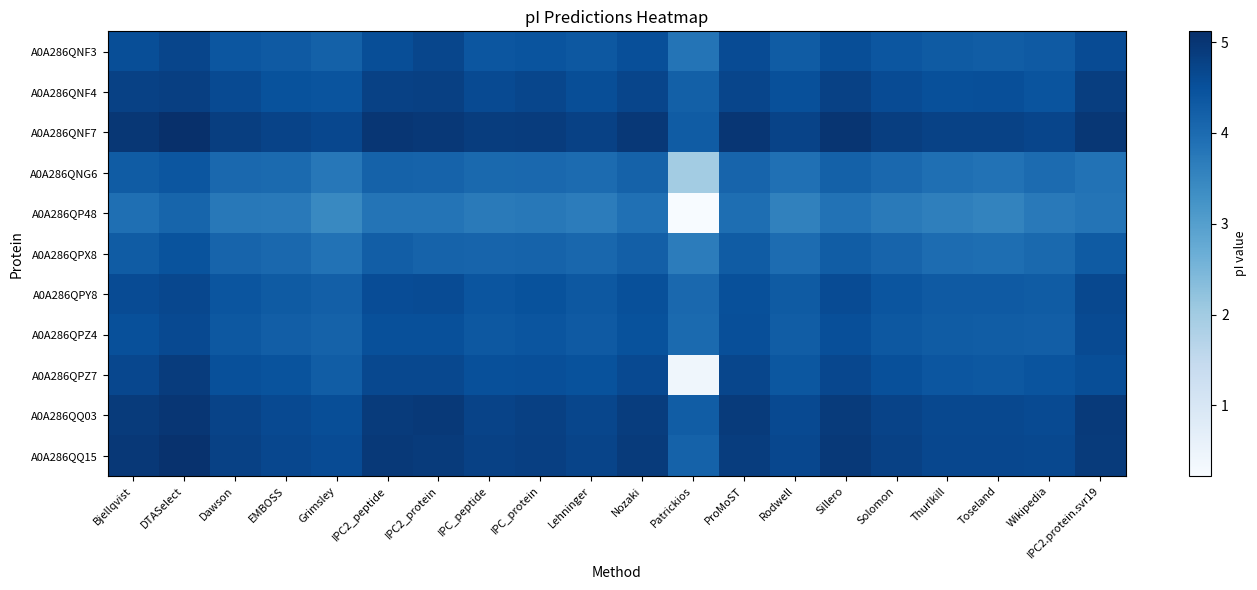

Reading right to left, extract all data points from this chart.

A0A286QNF3: IPC2.protein.svr19=4.6	Wikipedia=4.3	Toseland=4.3	Thurlkill=4.3	Solomon=4.4	Sillero=4.6	Rodwell=4.3	ProMoST=4.6	Patrickios=3.8	Nozaki=4.5	Lehninger=4.4	IPC_protein=4.4	IPC_peptide=4.4	IPC2_protein=4.7	IPC2_peptide=4.5	Grimsley=4.2	EMBOSS=4.3	Dawson=4.4	DTASelect=4.7	Bjellqvist=4.6
A0A286QNF4: IPC2.protein.svr19=4.8	Wikipedia=4.4	Toseland=4.5	Thurlkill=4.5	Solomon=4.6	Sillero=4.8	Rodwell=4.5	ProMoST=4.7	Patrickios=4.2	Nozaki=4.7	Lehninger=4.6	IPC_protein=4.7	IPC_peptide=4.6	IPC2_protein=4.8	IPC2_peptide=4.8	Grimsley=4.4	EMBOSS=4.5	Dawson=4.6	DTASelect=4.8	Bjellqvist=4.8
A0A286QNF7: IPC2.protein.svr19=5.0	Wikipedia=4.7	Toseland=4.8	Thurlkill=4.8	Solomon=4.8	Sillero=5.0	Rodwell=4.7	ProMoST=5.0	Patrickios=4.3	Nozaki=5.0	Lehninger=4.8	IPC_protein=4.9	IPC_peptide=4.9	IPC2_protein=5.0	IPC2_peptide=5.0	Grimsley=4.7	EMBOSS=4.7	Dawson=4.8	DTASelect=5.1	Bjellqvist=5.0
A0A286QNG6: IPC2.protein.svr19=3.9	Wikipedia=4.0	Toseland=3.9	Thurlkill=3.9	Solomon=4.0	Sillero=4.2	Rodwell=3.9	ProMoST=4.1	Patrickios=2.0	Nozaki=4.2	Lehninger=4.0	IPC_protein=4.1	IPC_peptide=4.0	IPC2_protein=4.2	IPC2_peptide=4.2	Grimsley=3.8	EMBOSS=4.0	Dawson=4.1	DTASelect=4.4	Bjellqvist=4.3
A0A286QP48: IPC2.protein.svr19=3.8	Wikipedia=3.7	Toseland=3.5	Thurlkill=3.6	Solomon=3.7	Sillero=3.9	Rodwell=3.6	ProMoST=3.9	Patrickios=0.2	Nozaki=3.9	Lehninger=3.7	IPC_protein=3.7	IPC_peptide=3.7	IPC2_protein=3.8	IPC2_peptide=3.8	Grimsley=3.5	EMBOSS=3.7	Dawson=3.8	DTASelect=4.1	Bjellqvist=3.9
A0A286QPX8: IPC2.protein.svr19=4.3	Wikipedia=4.0	Toseland=3.9	Thurlkill=4.0	Solomon=4.1	Sillero=4.3	Rodwell=4.0	ProMoST=4.3	Patrickios=3.7	Nozaki=4.2	Lehninger=4.1	IPC_protein=4.2	IPC_peptide=4.1	IPC2_protein=4.2	IPC2_peptide=4.3	Grimsley=3.9	EMBOSS=4.0	Dawson=4.1	DTASelect=4.5	Bjellqvist=4.3
A0A286QPY8: IPC2.protein.svr19=4.6	Wikipedia=4.3	Toseland=4.3	Thurlkill=4.3	Solomon=4.4	Sillero=4.6	Rodwell=4.3	ProMoST=4.5	Patrickios=4.0	Nozaki=4.5	Lehninger=4.4	IPC_protein=4.5	IPC_peptide=4.4	IPC2_protein=4.6	IPC2_peptide=4.6	Grimsley=4.2	EMBOSS=4.3	Dawson=4.4	DTASelect=4.7	Bjellqvist=4.6
A0A286QPZ4: IPC2.protein.svr19=4.6	Wikipedia=4.2	Toseland=4.3	Thurlkill=4.3	Solomon=4.4	Sillero=4.5	Rodwell=4.3	ProMoST=4.5	Patrickios=4.0	Nozaki=4.5	Lehninger=4.3	IPC_protein=4.4	IPC_peptide=4.4	IPC2_protein=4.5	IPC2_peptide=4.5	Grimsley=4.2	EMBOSS=4.3	Dawson=4.4	DTASelect=4.6	Bjellqvist=4.5
A0A286QPZ7: IPC2.protein.svr19=4.6	Wikipedia=4.4	Toseland=4.4	Thurlkill=4.4	Solomon=4.5	Sillero=4.7	Rodwell=4.4	ProMoST=4.7	Patrickios=0.4	Nozaki=4.6	Lehninger=4.5	IPC_protein=4.5	IPC_peptide=4.5	IPC2_protein=4.6	IPC2_peptide=4.6	Grimsley=4.3	EMBOSS=4.5	Dawson=4.5	DTASelect=4.9	Bjellqvist=4.7
A0A286QQ03: IPC2.protein.svr19=4.9	Wikipedia=4.6	Toseland=4.6	Thurlkill=4.6	Solomon=4.7	Sillero=4.9	Rodwell=4.6	ProMoST=4.9	Patrickios=4.3	Nozaki=4.9	Lehninger=4.7	IPC_protein=4.8	IPC_peptide=4.7	IPC2_protein=4.9	IPC2_peptide=4.9	Grimsley=4.6	EMBOSS=4.6	Dawson=4.7	DTASelect=5.0	Bjellqvist=4.9
A0A286QQ15: IPC2.protein.svr19=4.9	Wikipedia=4.6	Toseland=4.7	Thurlkill=4.7	Solomon=4.8	Sillero=4.9	Rodwell=4.7	ProMoST=4.9	Patrickios=4.2	Nozaki=4.9	Lehninger=4.7	IPC_protein=4.8	IPC_peptide=4.8	IPC2_protein=4.9	IPC2_peptide=4.9	Grimsley=4.6	EMBOSS=4.7	Dawson=4.8	DTASelect=5.1	Bjellqvist=5.0